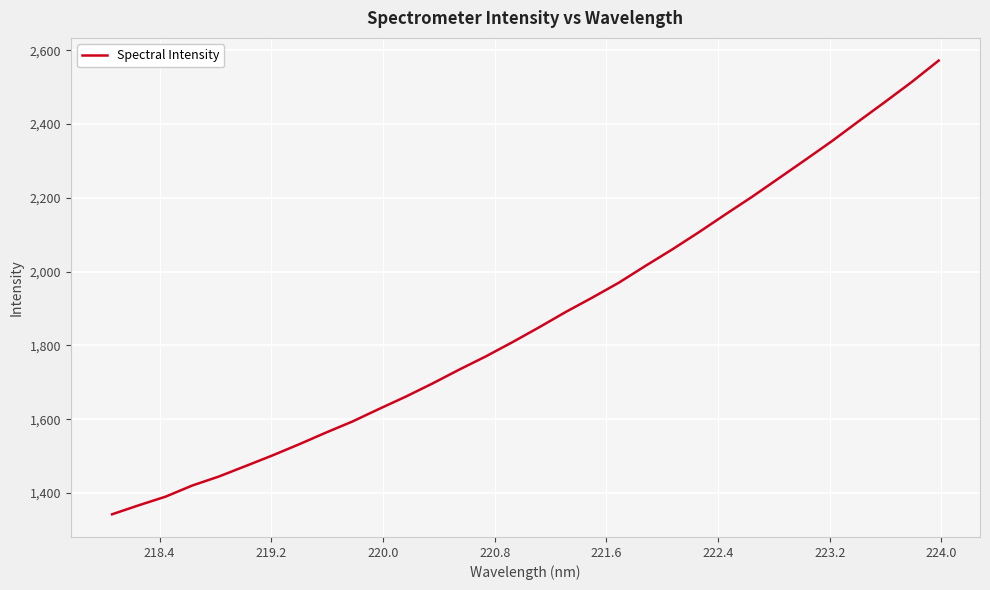

What is the smallest value displayed?

1342.5